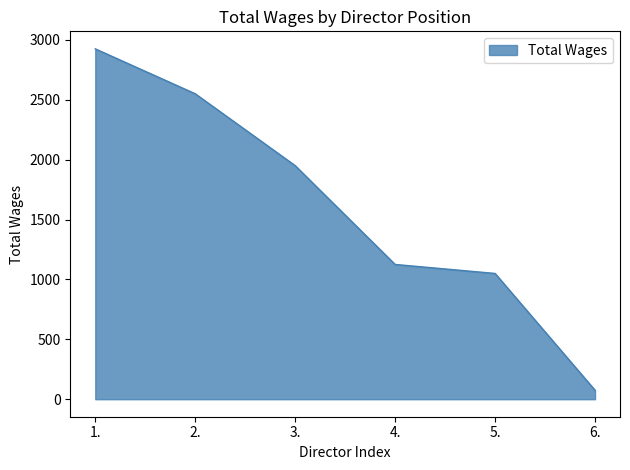

Which has a higher value, 1. or 2.?

1.